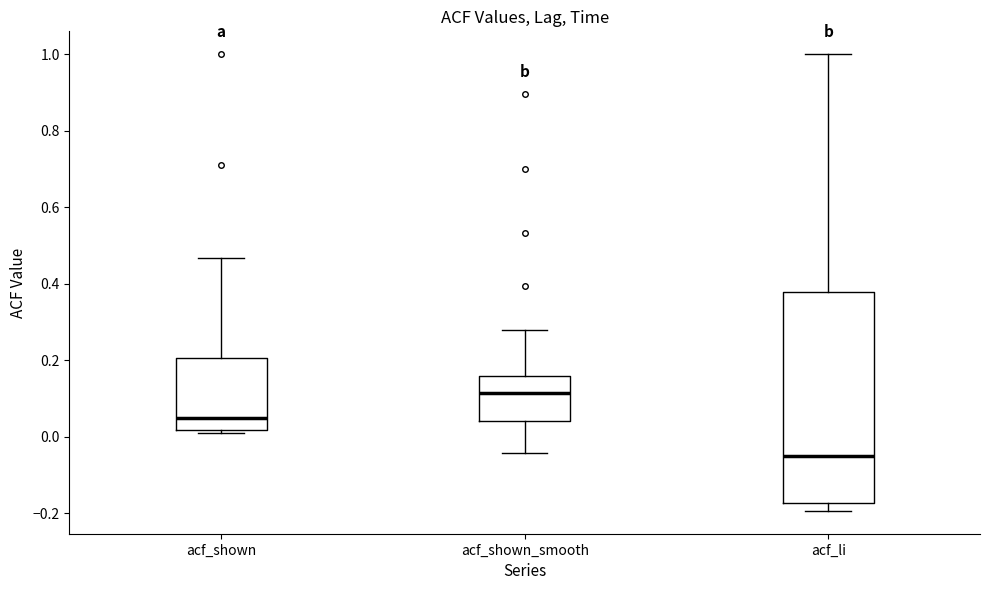

Where does the lower whisker of the box for acf_li end on the y-axis? The values are not printed on the chart, so give them approximately, as read against the axis.

-0.20